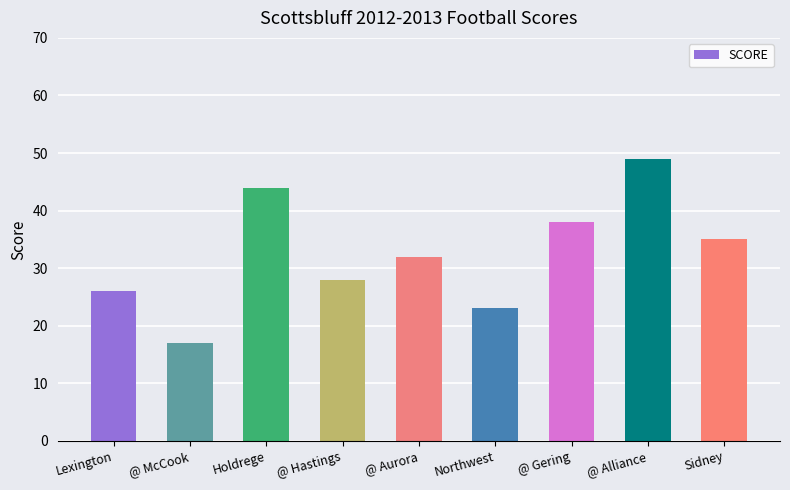

What is the maximum value shown in the chart?

49